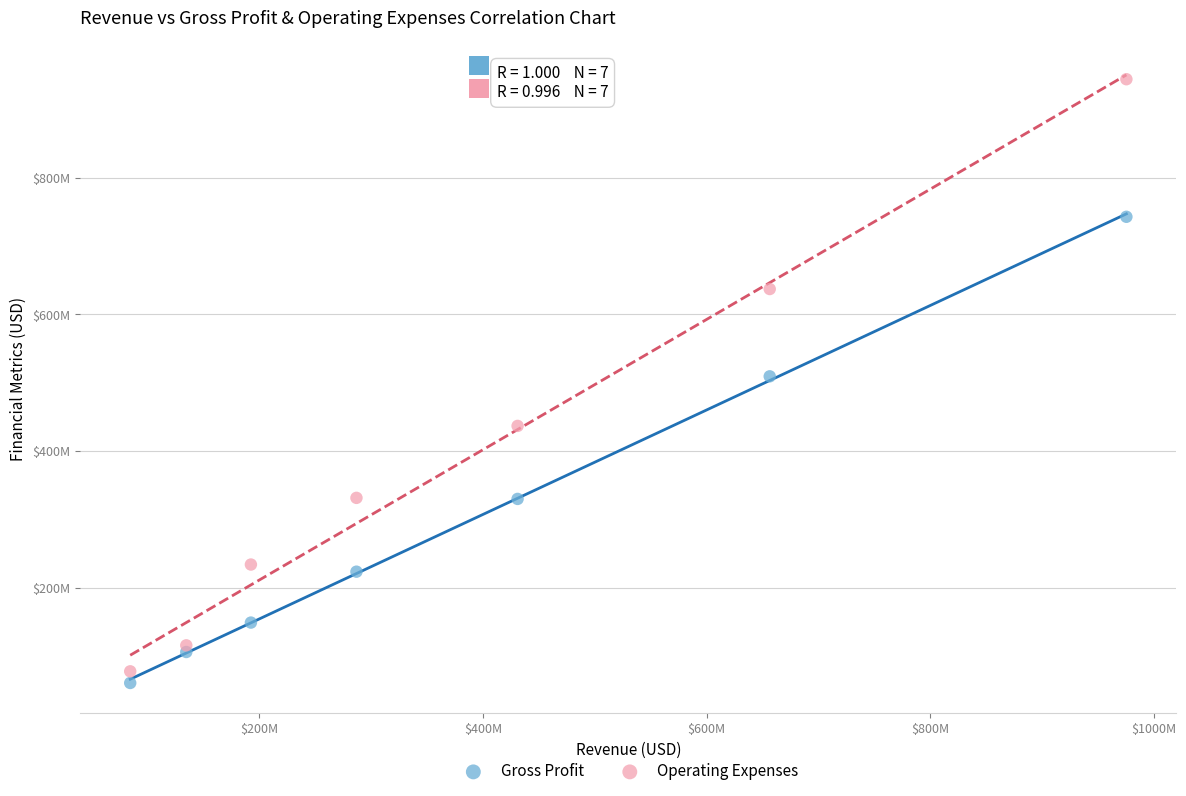

Which series contains the lowest Y value?

Gross Profit